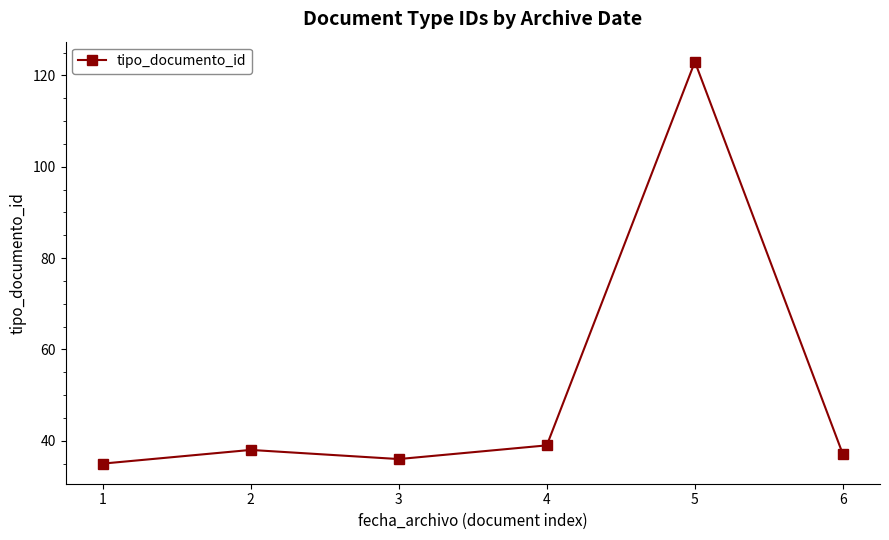

At which category does the chart reach its minimum across all series?

1